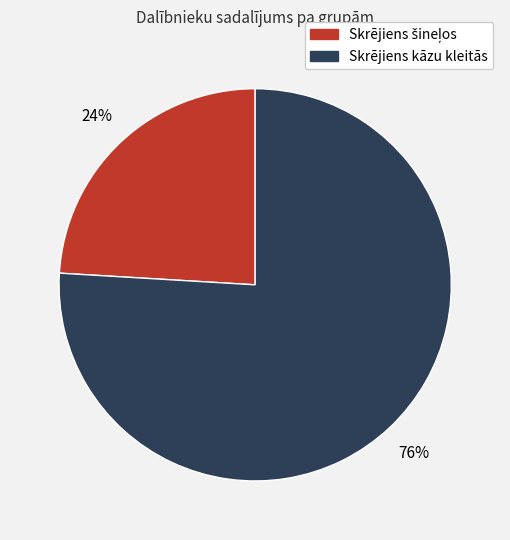

Count the number of slices in the pie.

2